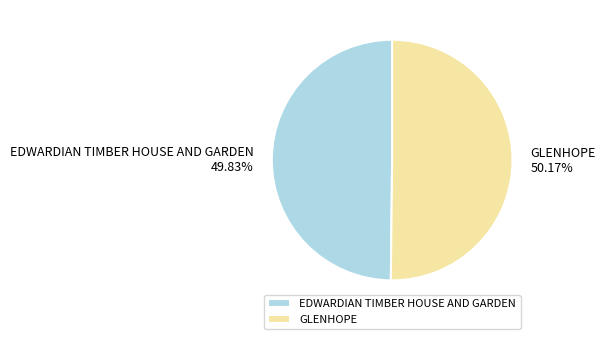

What is the total percentage of EDWARDIAN TIMBER HOUSE AND GARDEN and GLENHOPE?

100.0%